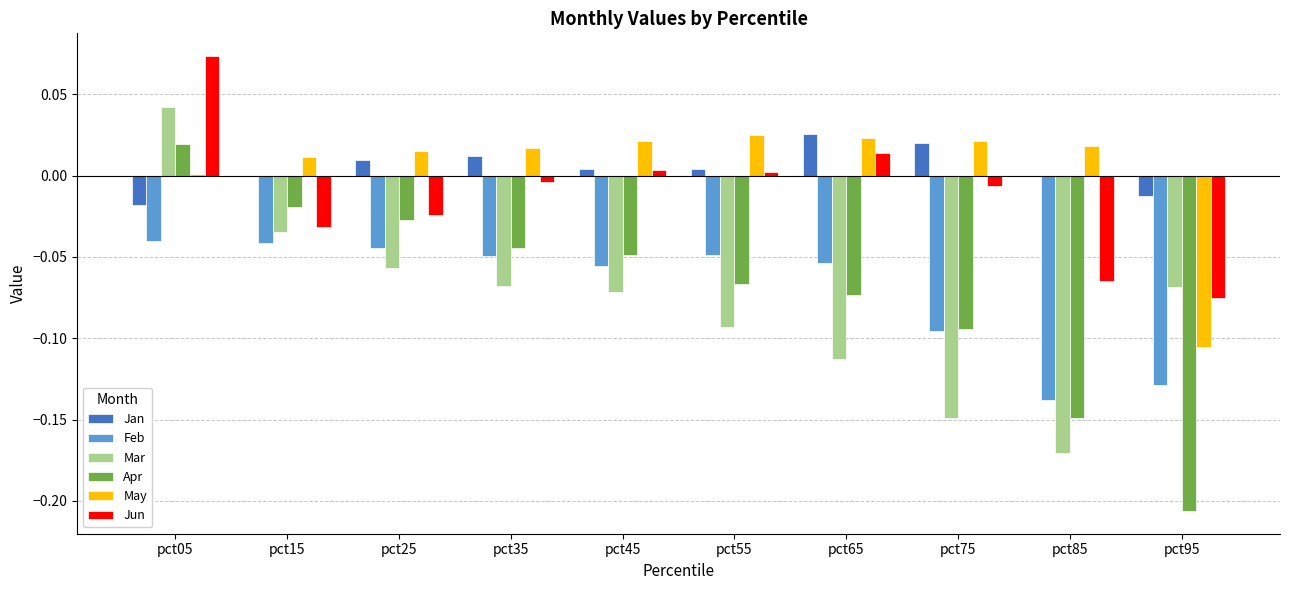

At which category is the sum across all series the highest?

pct05